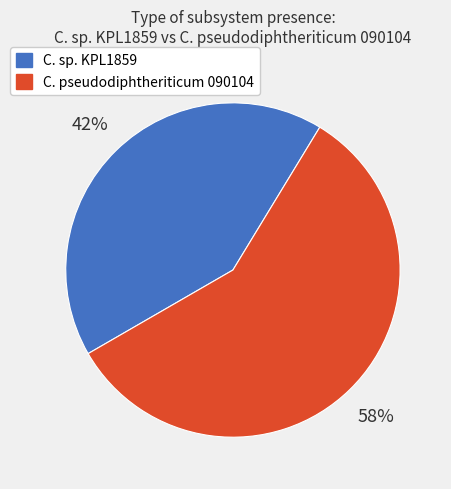

What percentage is the C. sp. KPL1859 slice, to the nearest percent?

42%